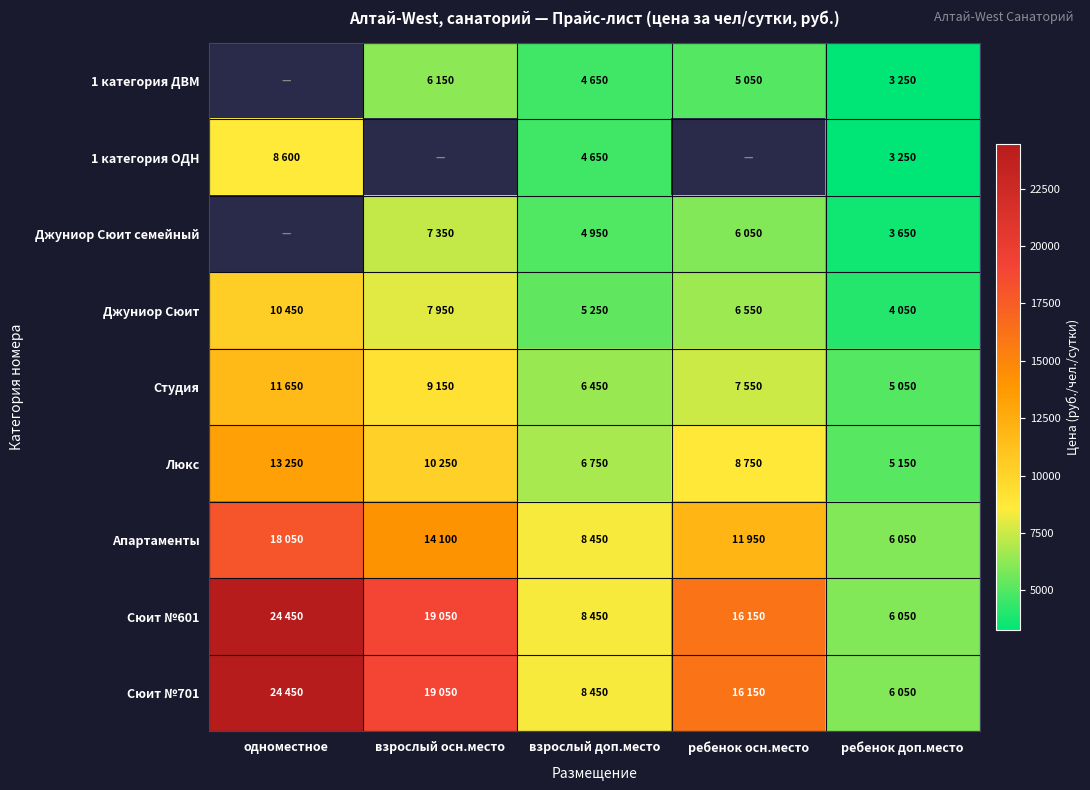

List the labels in order of Джуниор Сюит value, smallest first.

ребенок доп.место, взрослый доп.место, ребенок осн.место, взрослый осн.место, одноместное